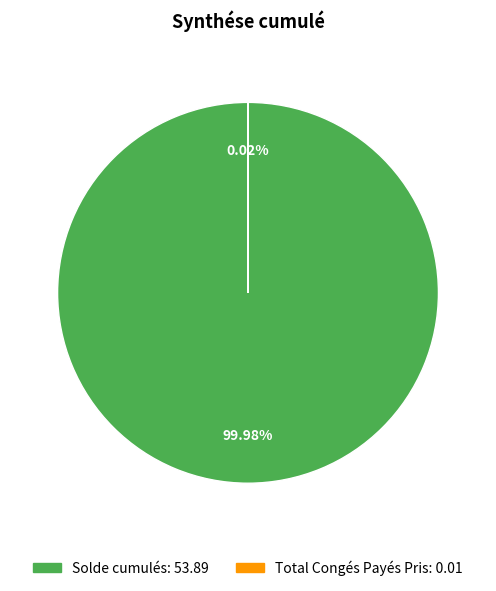

Which slice is the largest?

Solde cumulés